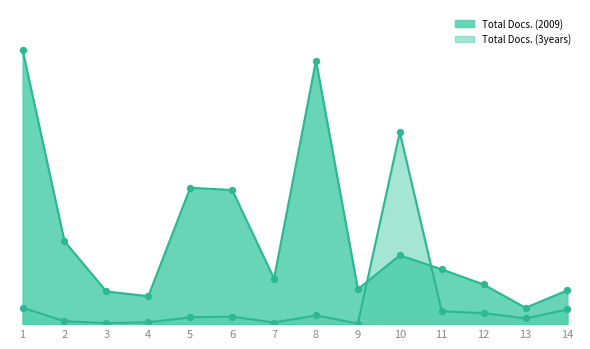

What are all the series names shown in the legend?

Total Docs. (2009), Total Docs. (3years)